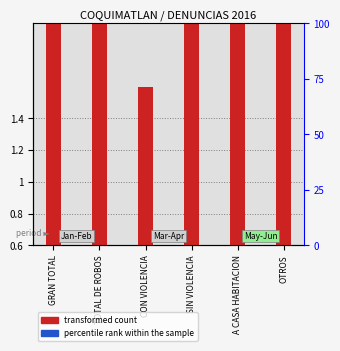

List the series in order of their peak value, lowest first.

percentile rank within the sample, transformed count